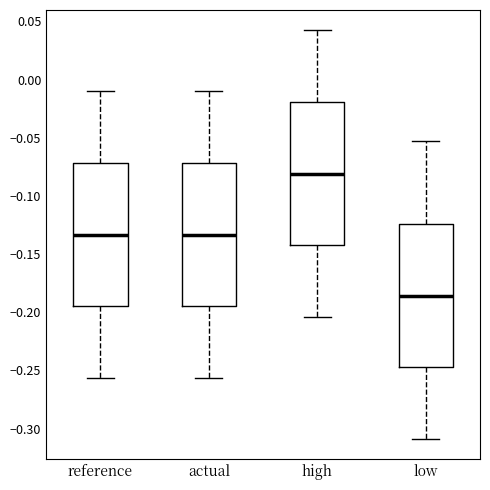

Reading left to right, read every box against the y-axis: the position of its median line, the range the box covers, and the ends of its whiskers. The values are not printed on the chart, so give them approximately, as read against the axis.

reference: median -0.135, box -0.195 to -0.070, whiskers -0.255 to -0.010
actual: median -0.135, box -0.195 to -0.070, whiskers -0.255 to -0.010
high: median -0.080, box -0.140 to -0.020, whiskers -0.205 to 0.040
low: median -0.185, box -0.245 to -0.125, whiskers -0.310 to -0.050